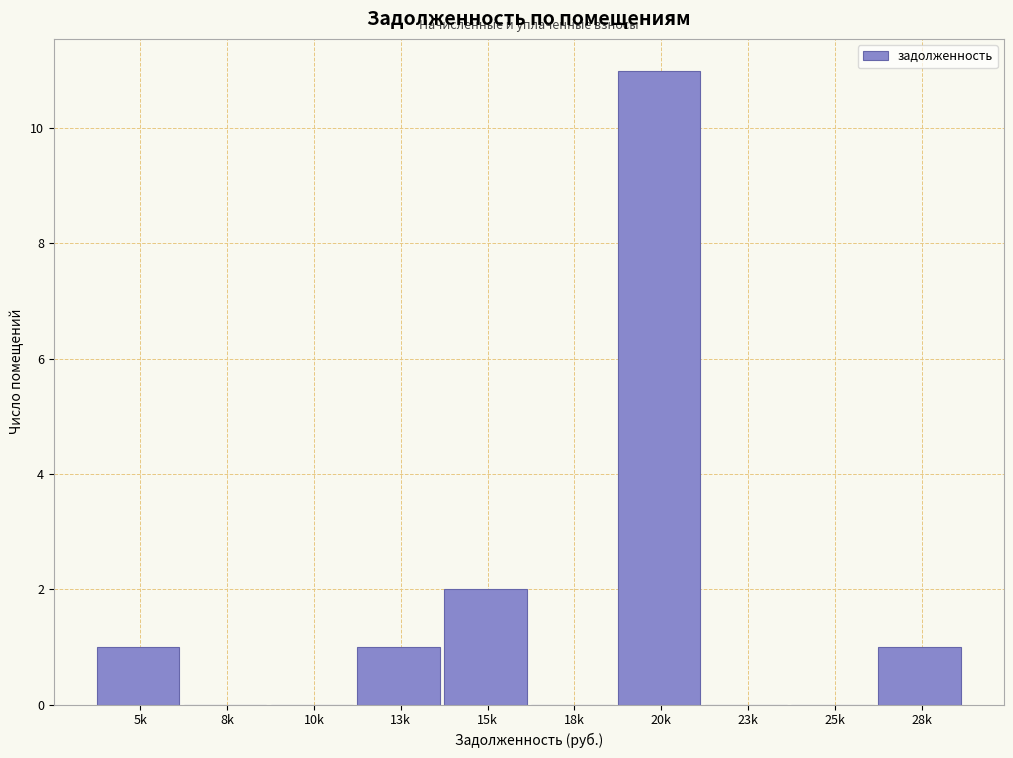

Reading left to right, transcribe all the data shown in this chart.

5k=1	8k=0	10k=0	13k=1	15k=2	18k=0	20k=11	23k=0	25k=0	28k=1